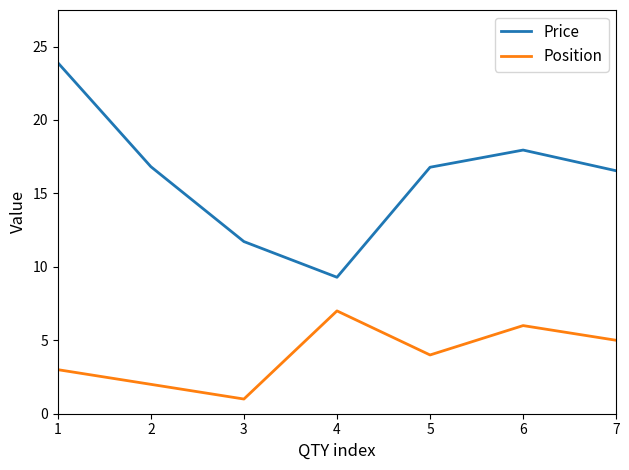

Rank the series at 6 from highest to lowest value.

Price, Position